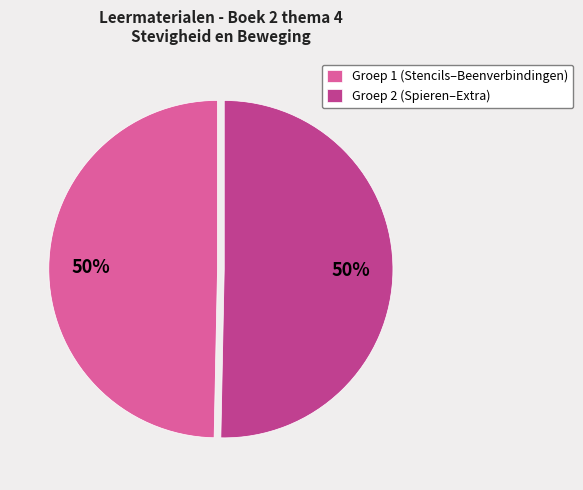

How many segments does this pie chart have?

2